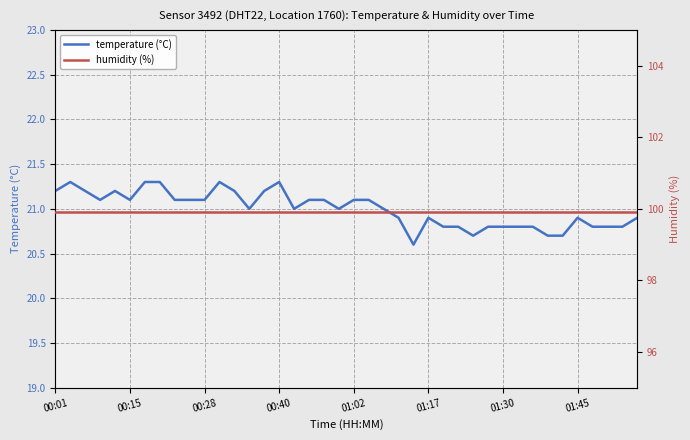

True or false: humidity (%) and temperature (°C) intersect in this chart.

False